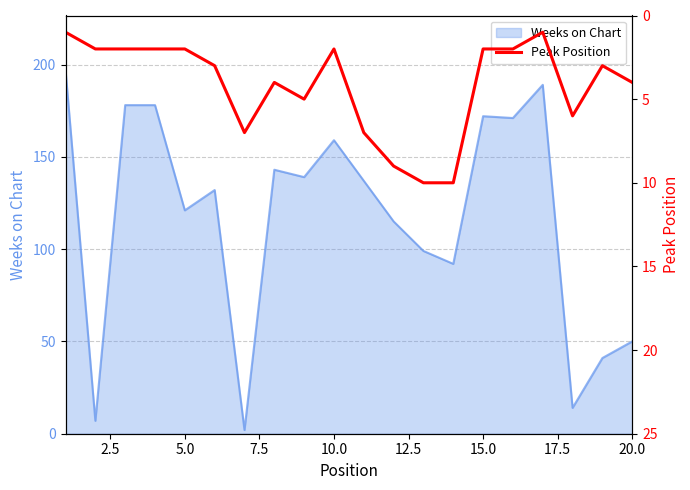

True or false: the data has more than 0 interior local peaks.

True